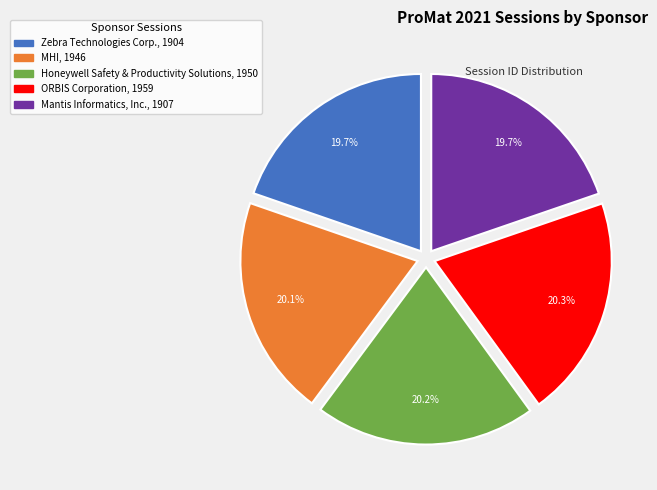

Is Zebra Technologies Corp. the majority of the pie?

No